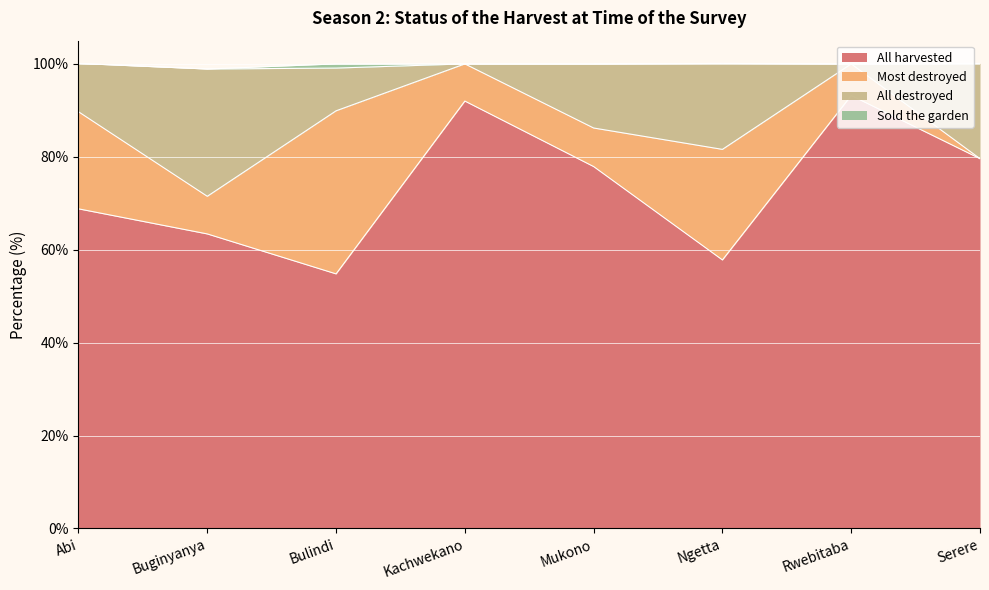

What is the lowest value of the All harvested series?

54.8